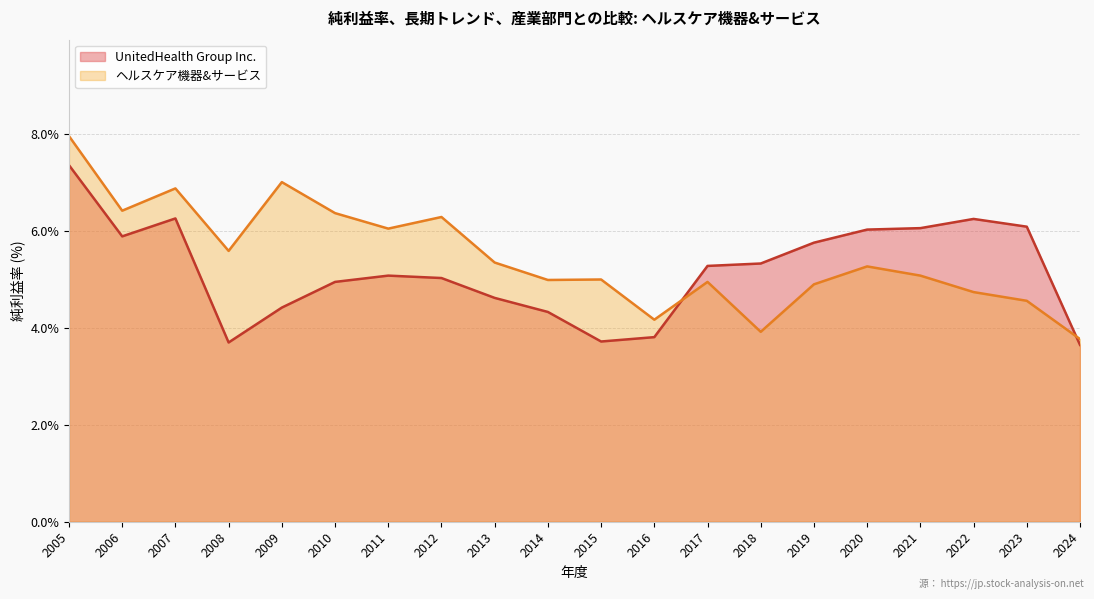

List the series in order of their overall mean, highest first.

ヘルスケア機器&サービス, UnitedHealth Group Inc.